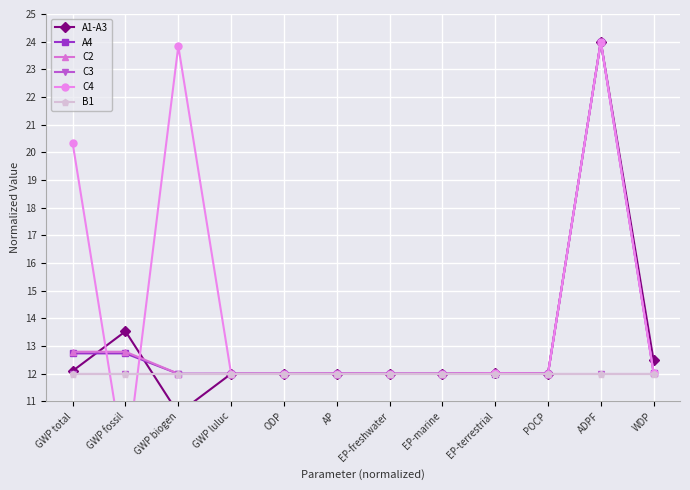

Count the number of categories in the chart.

12